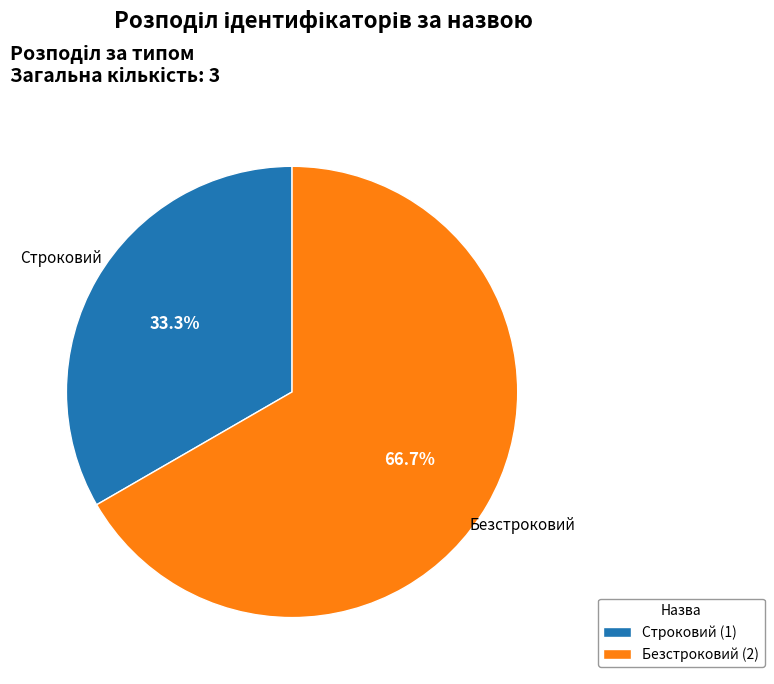

Which has a higher value, Безстроковий or Строковий?

Безстроковий